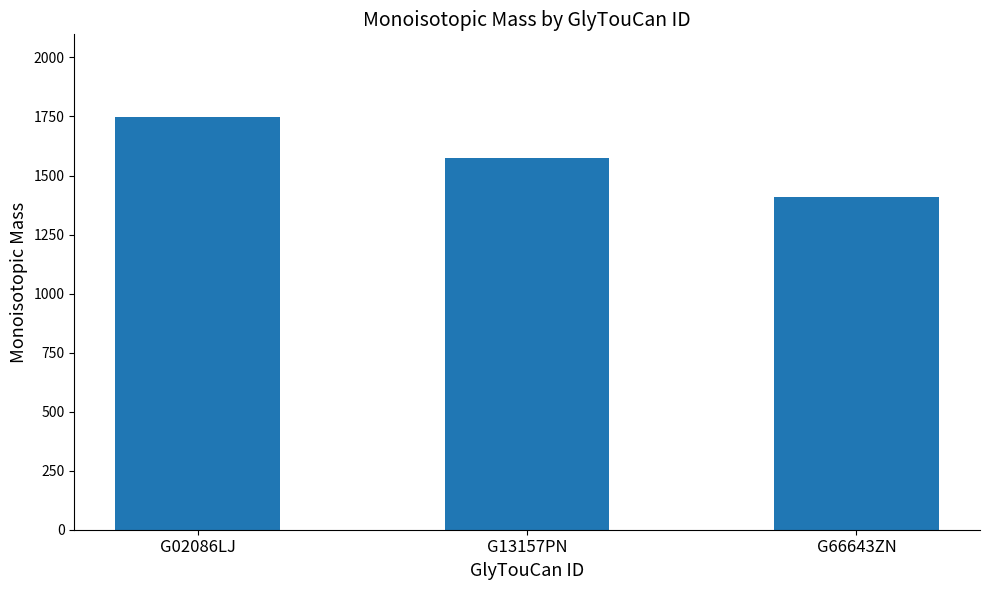

Reading left to right, list all the values displayed in this chart.

1748.3	1572.3	1410.2